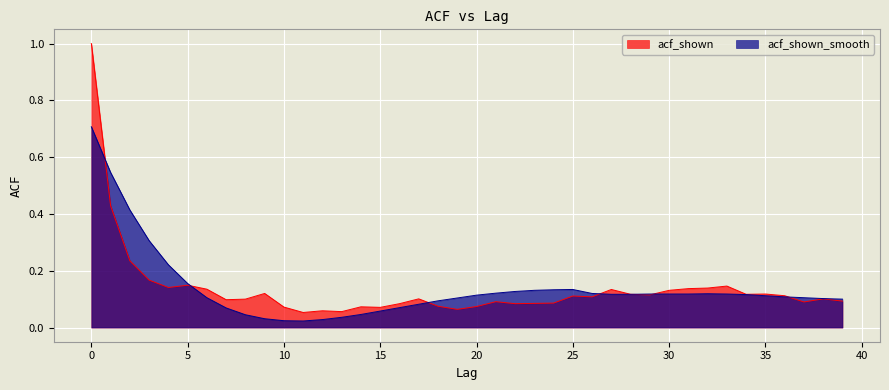

Does the chart display data point markers on the line(s)?

No